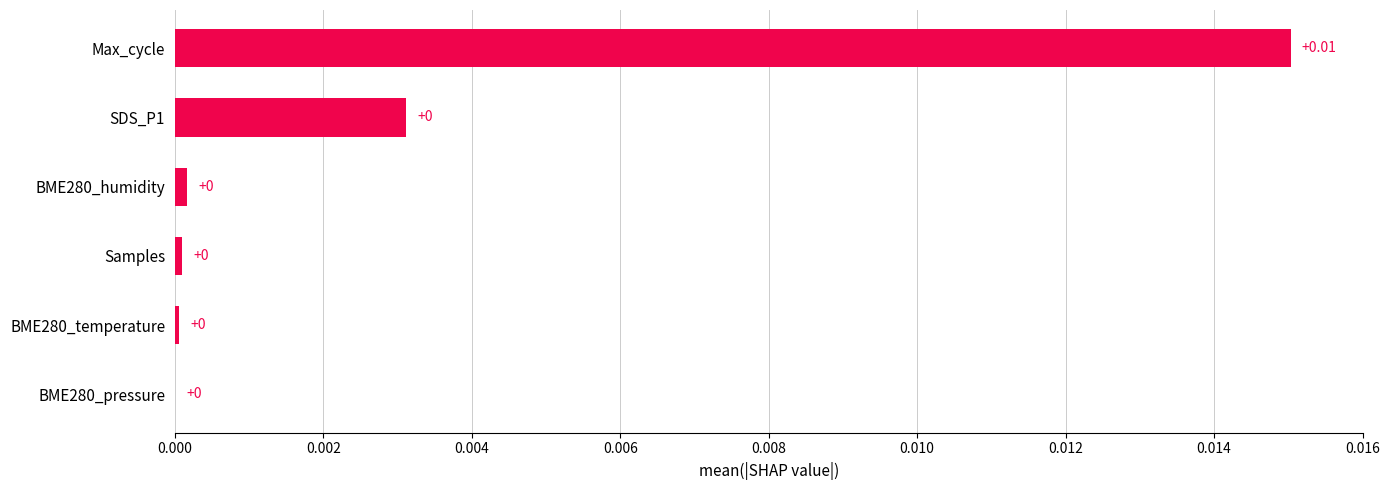

Does the chart contain stacked bars?

No